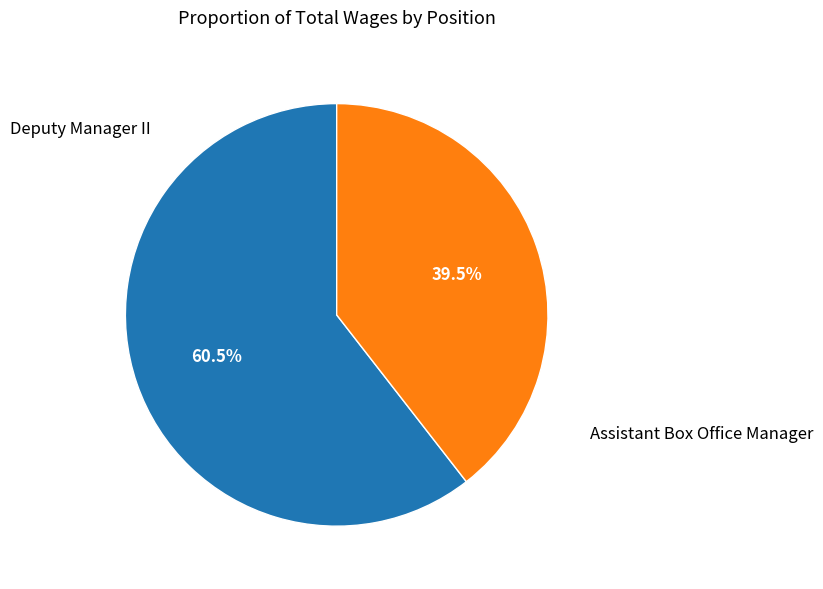

Does any single category account for the majority?

Yes